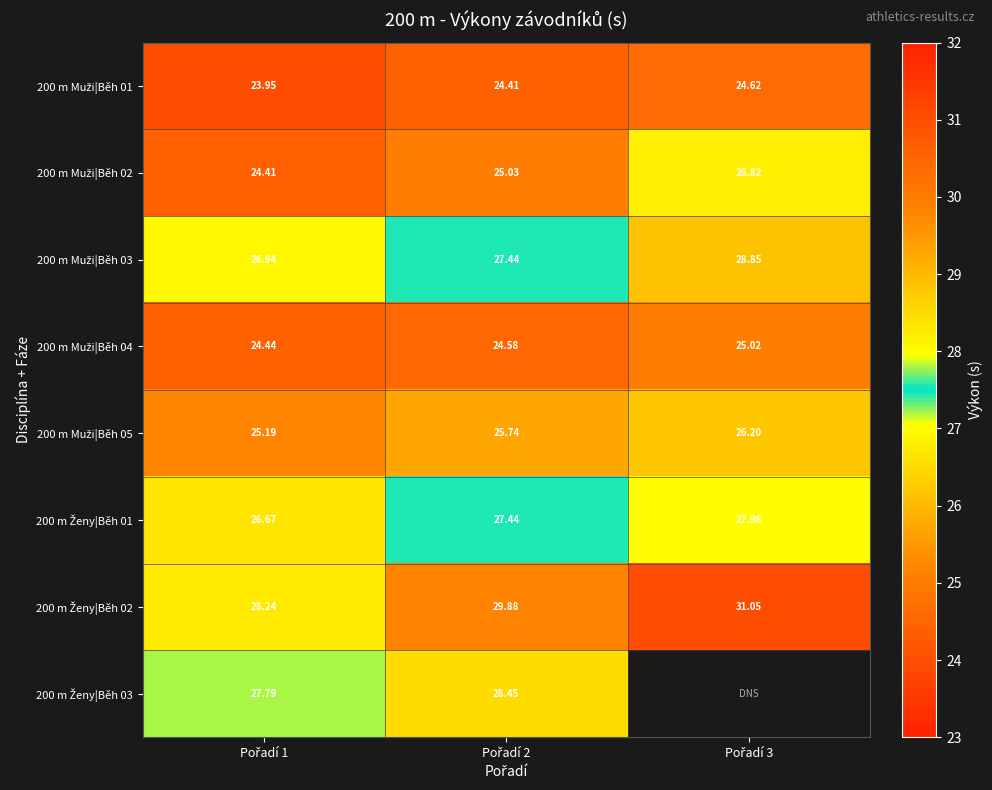

At which label does 200 m Muži|Běh 03 first exceed 27?

Pořadí 2